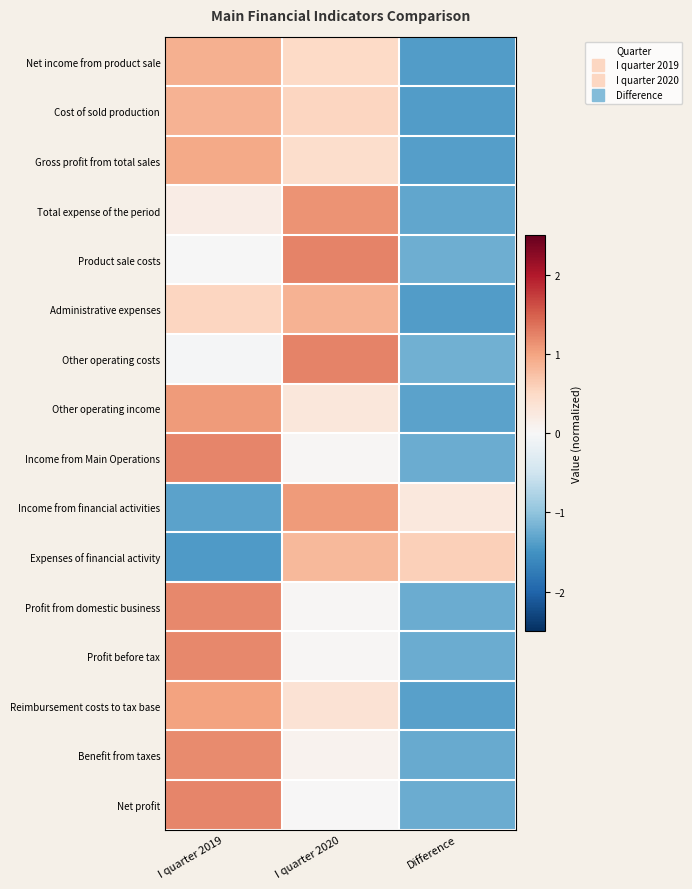

Reading left to right, what are all the values shown in this chart?

Net income from product sale: I quarter 2019=0.9	I quarter 2020=0.5	Difference=-1.4
Cost of sold production: I quarter 2019=0.9	I quarter 2020=0.5	Difference=-1.4
Gross profit from total sales: I quarter 2019=0.9	I quarter 2020=0.4	Difference=-1.4
Total expense of the period: I quarter 2019=0.2	I quarter 2020=1.1	Difference=-1.3
Product sale costs: I quarter 2019=-0.0	I quarter 2020=1.2	Difference=-1.2
Administrative expenses: I quarter 2019=0.5	I quarter 2020=0.9	Difference=-1.4
Other operating costs: I quarter 2019=-0.0	I quarter 2020=1.2	Difference=-1.2
Other operating income: I quarter 2019=1.1	I quarter 2020=0.3	Difference=-1.3
Income from Main Operations: I quarter 2019=1.2	I quarter 2020=0.0	Difference=-1.2
Income from financial activities: I quarter 2019=-1.3	I quarter 2020=1.1	Difference=0.3
Expenses of financial activity: I quarter 2019=-1.4	I quarter 2020=0.8	Difference=0.6
Profit from domestic business: I quarter 2019=1.2	I quarter 2020=0.0	Difference=-1.2
Profit before tax: I quarter 2019=1.2	I quarter 2020=0.0	Difference=-1.2
Reimbursement costs to tax base: I quarter 2019=1.0	I quarter 2020=0.4	Difference=-1.4
Benefit from taxes: I quarter 2019=1.2	I quarter 2020=0.1	Difference=-1.3
Net profit: I quarter 2019=1.2	I quarter 2020=0.0	Difference=-1.2